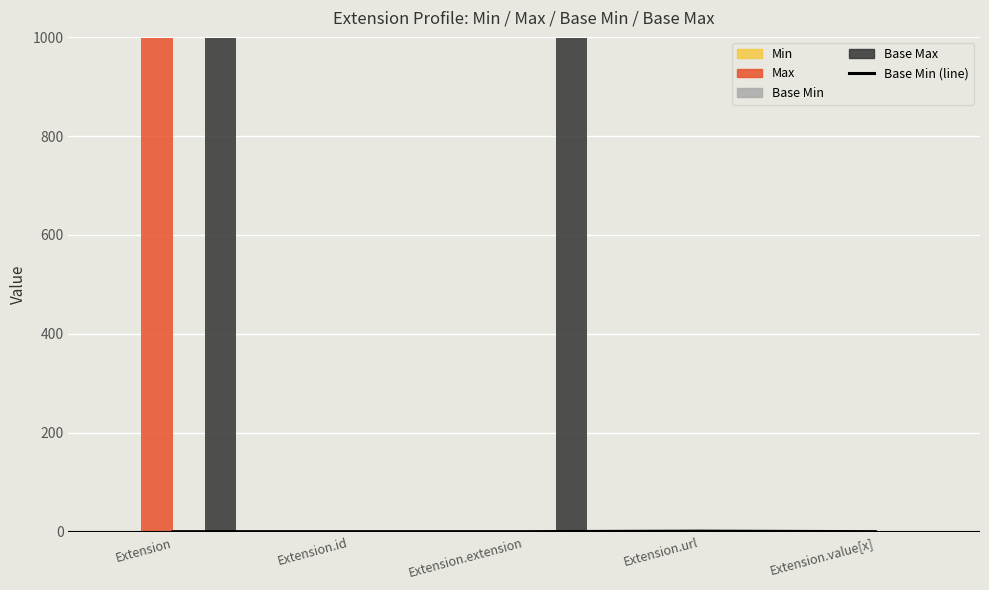

What is the difference between the Max values at Extension.id and Extension.extension?

1